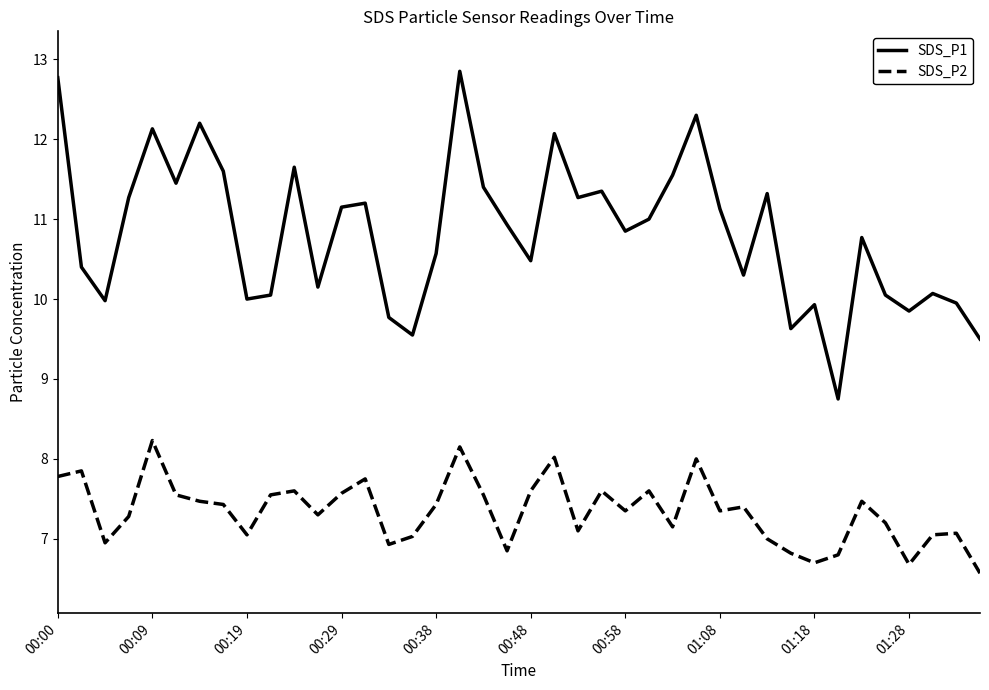

True or false: SDS_P2 and SDS_P1 intersect in this chart.

False